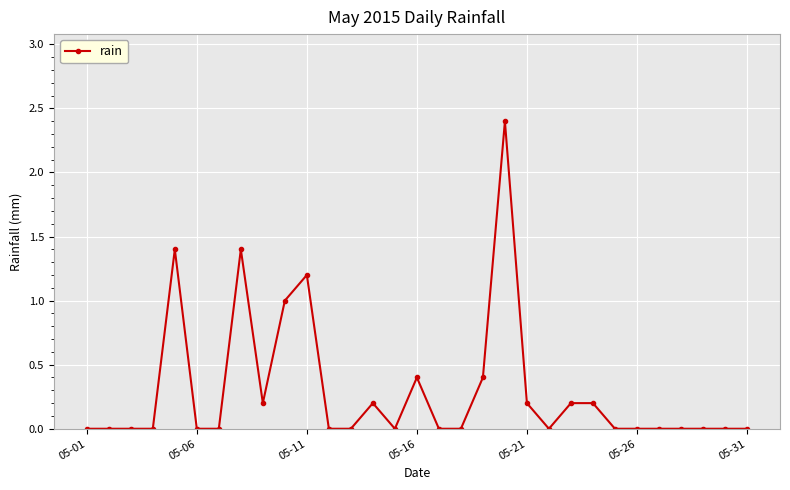

What is the sum of all values?

9.2